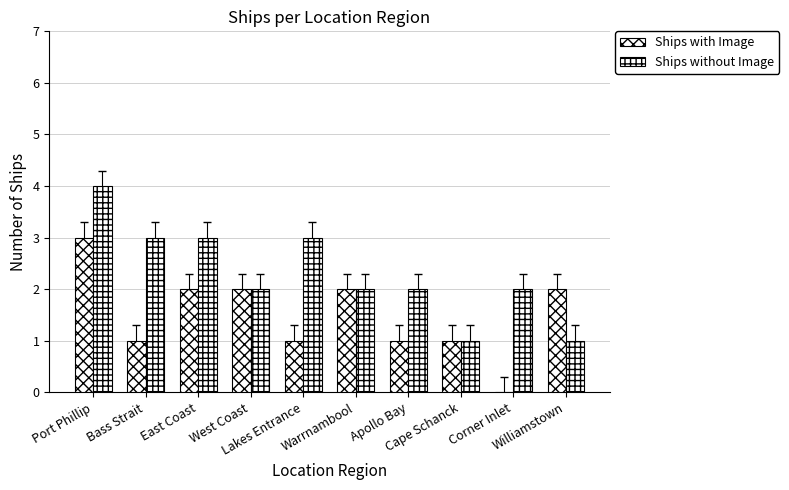

What is the difference between the Ships with Image values at Corner Inlet and West Coast?

2